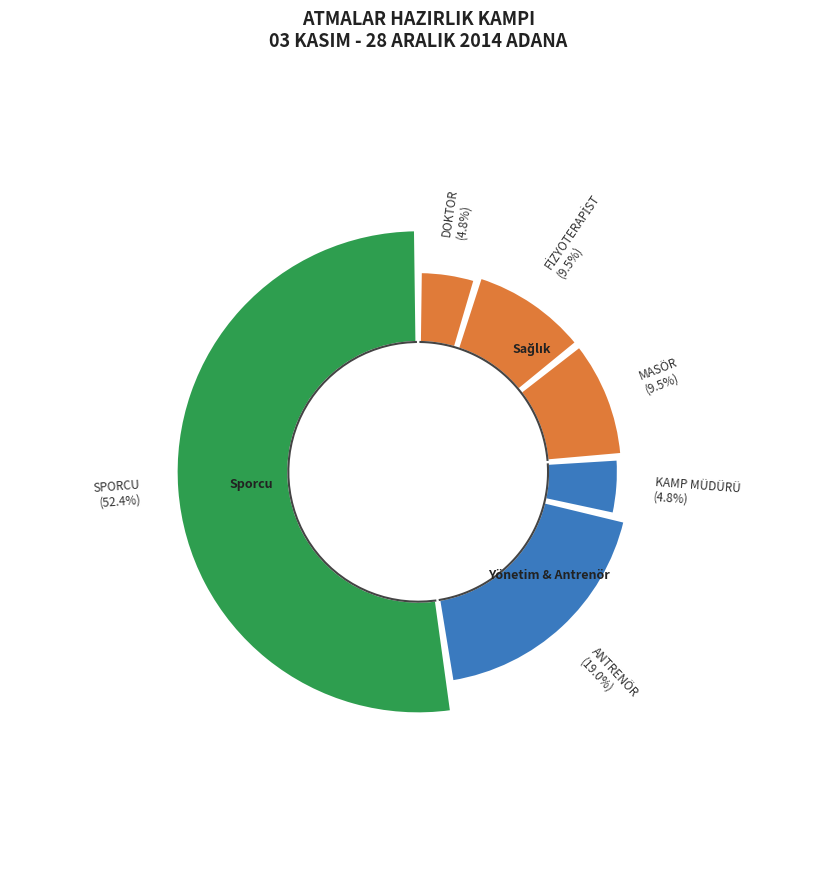

To the nearest percent, what is the difference between the DOKTOR and FİZYOTERAPİST slice percentages?

5%